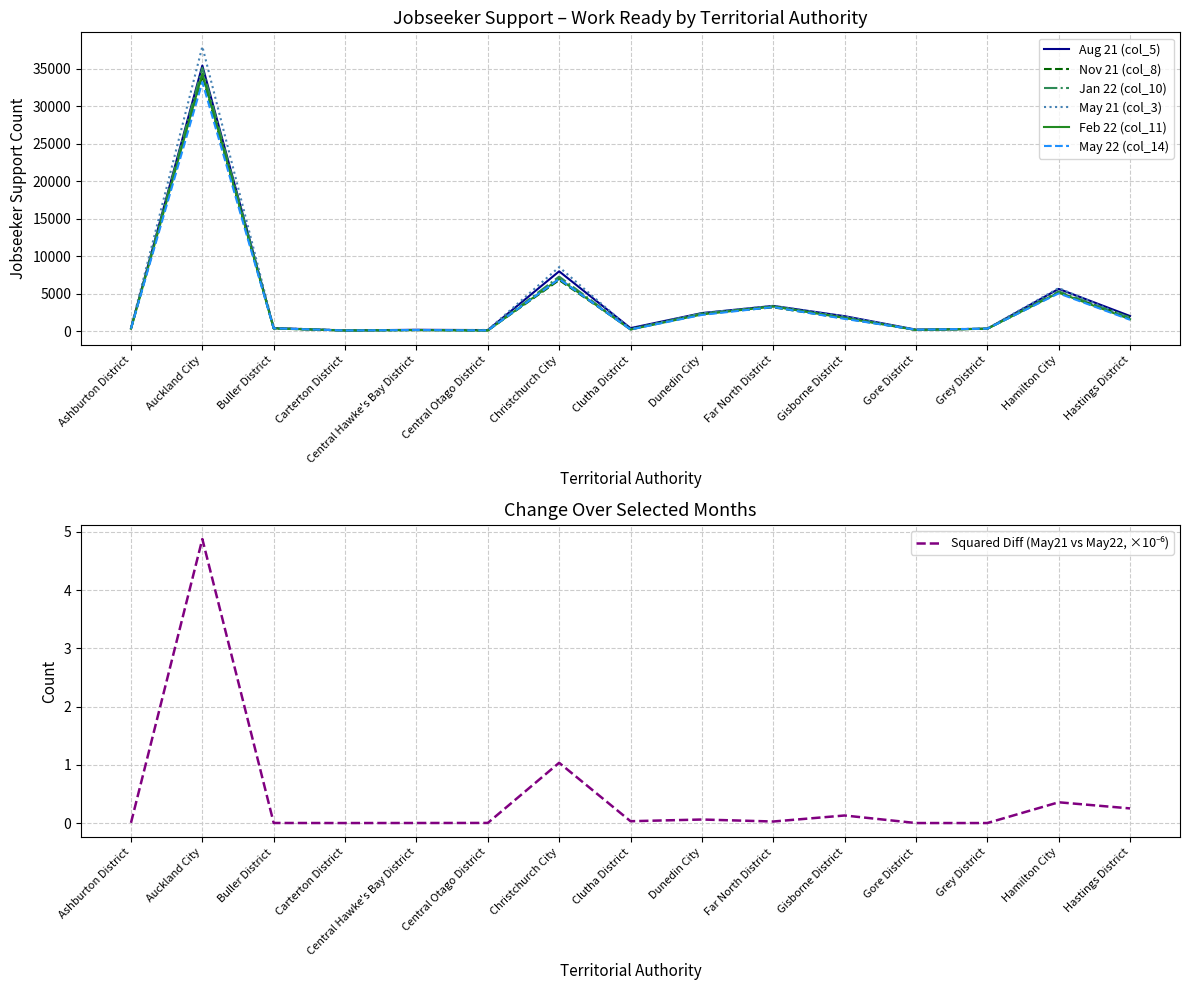

Where is the first local maximum for Aug 21 (col_5)?

Auckland City